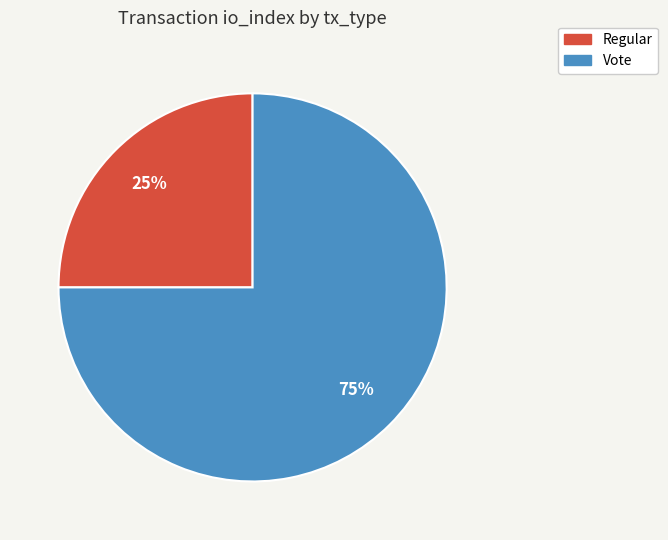

What percentage is the Regular slice, to the nearest percent?

25%